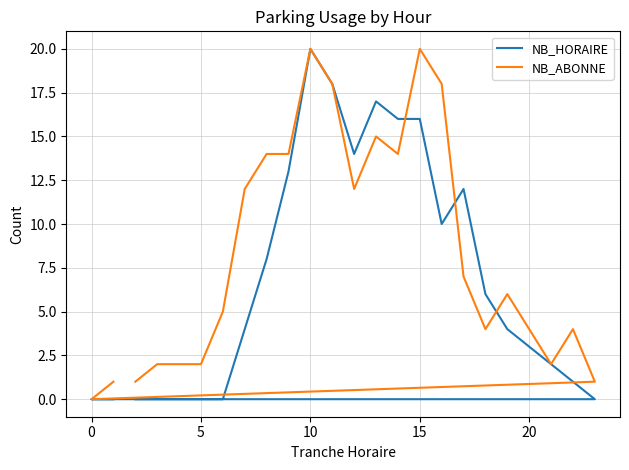

How many values in the NB_HORAIRE series are below 4?

11